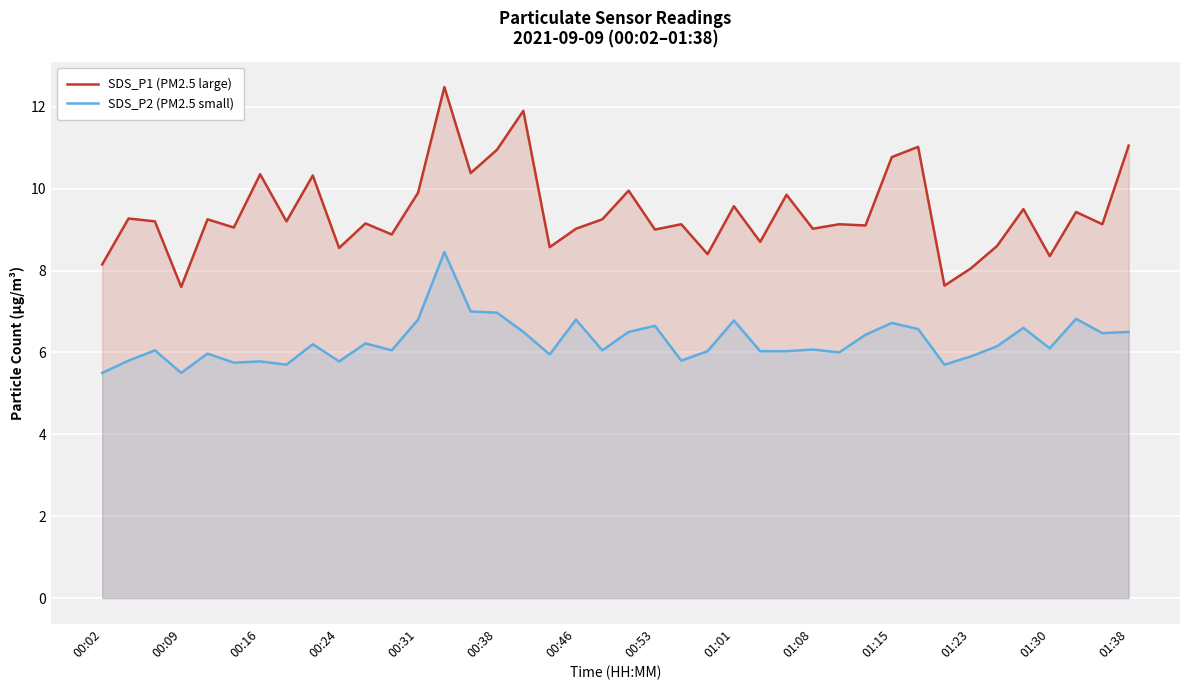

What is the difference between the highest and lowest values at 23?

2.4